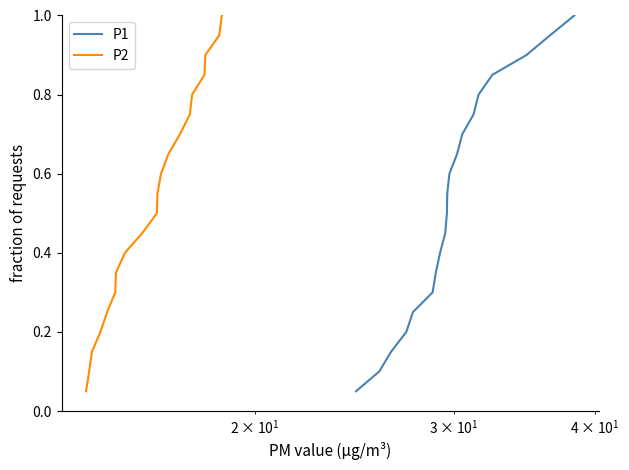

True or false: P2 and P1 intersect in this chart.

False